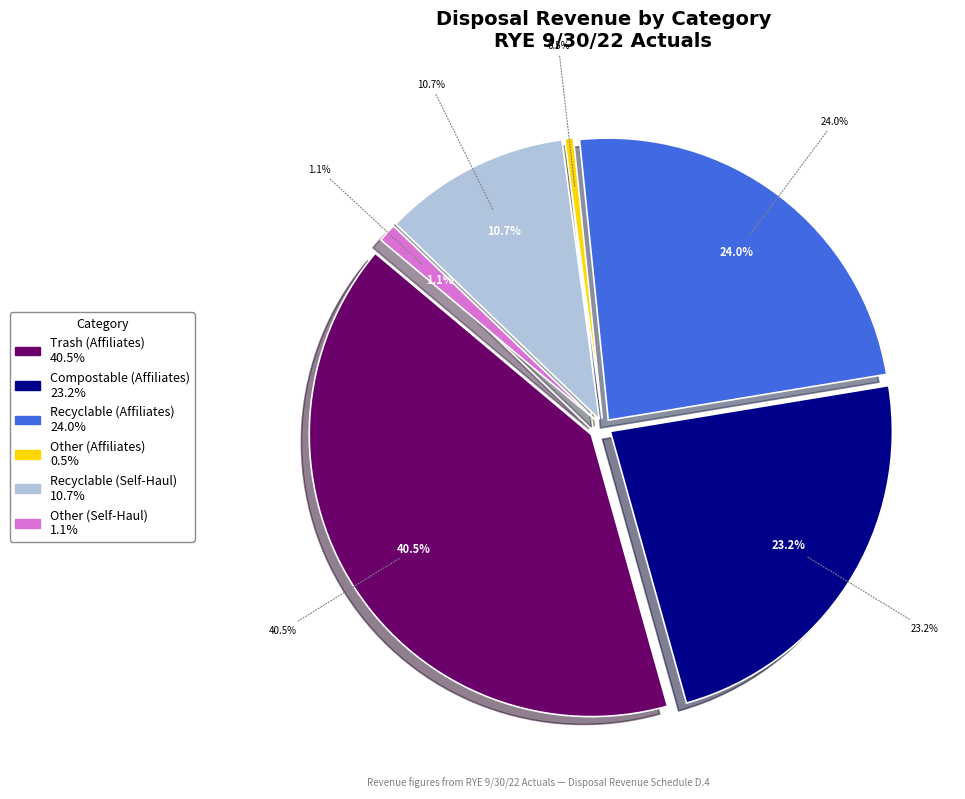

What portion of the pie excludes Trash (Affiliates)?

59.5%